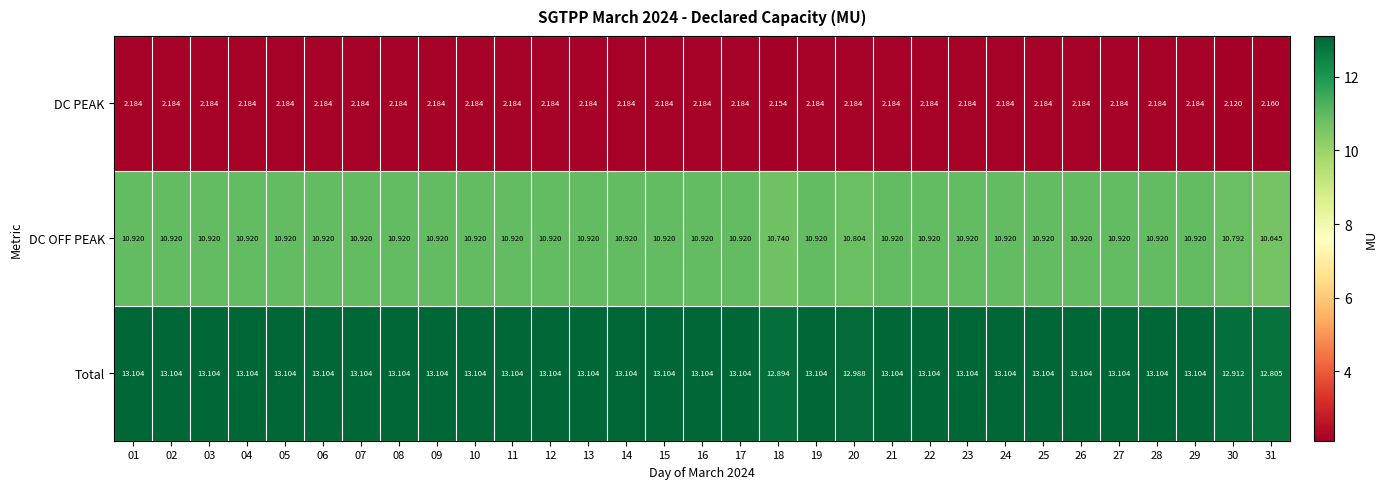

List the series in order of their overall mean, lowest first.

DC PEAK, DC OFF PEAK, Total